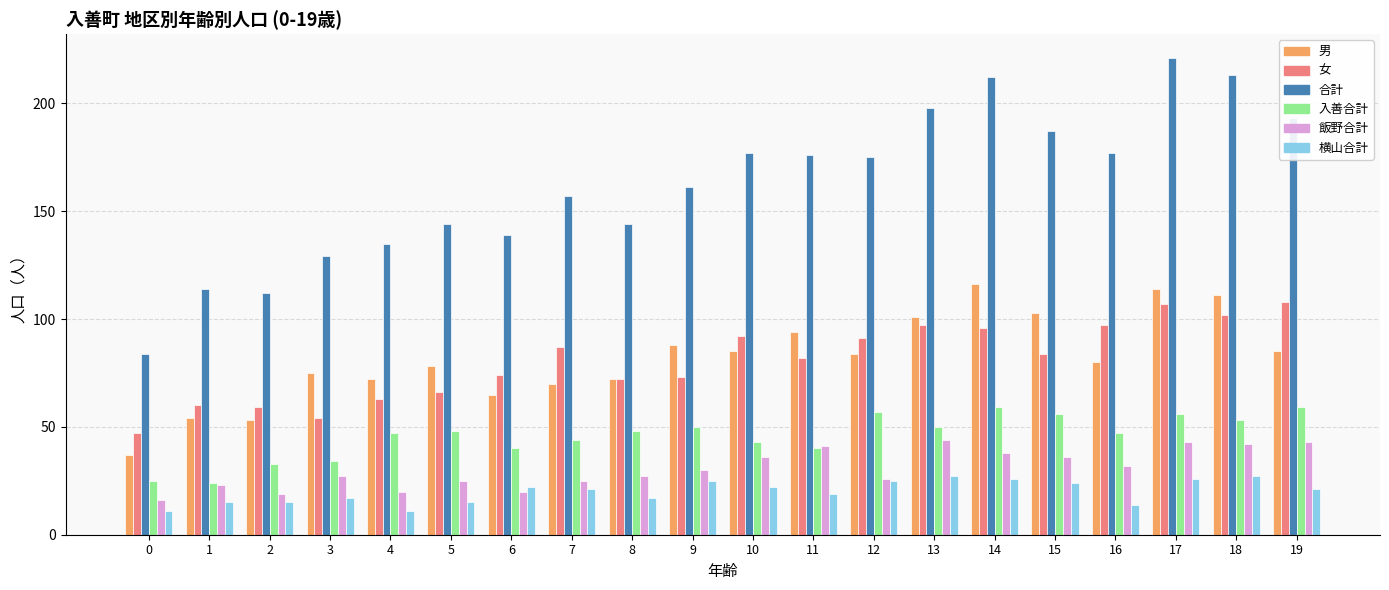

Are the bars horizontal?

No